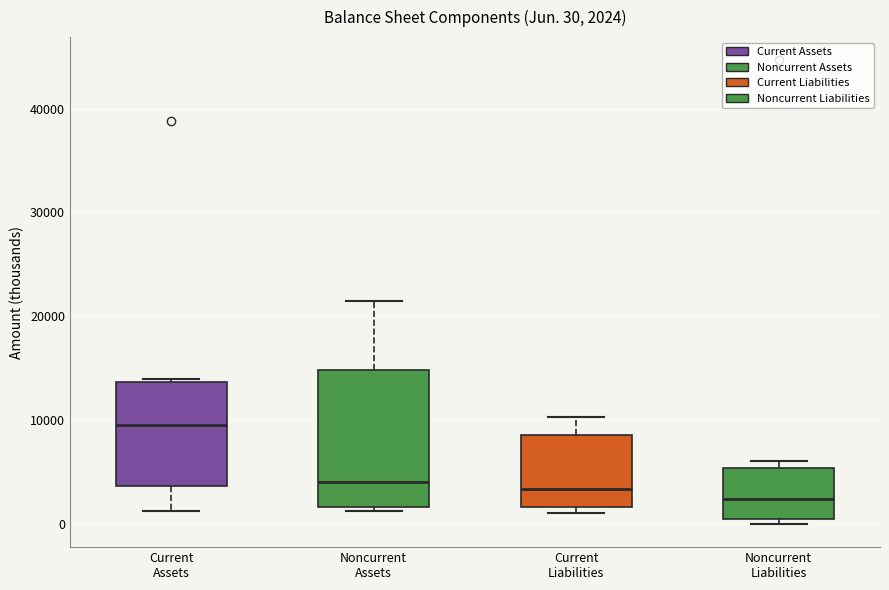

Which box is the tallest, from its lower edge to its upper edge?

Noncurrent Assets